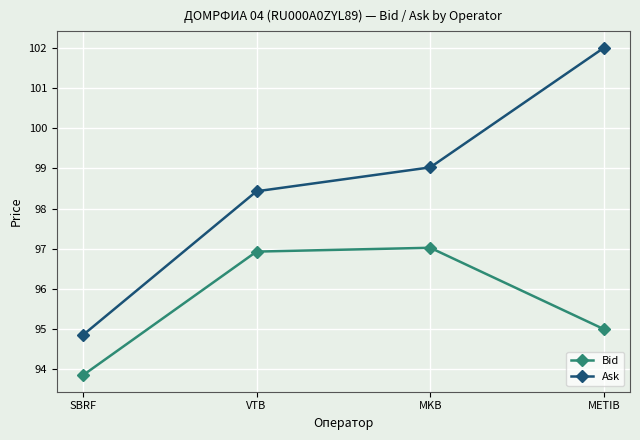

True or false: Ask has more than 0 points higher than both neighbors.

False